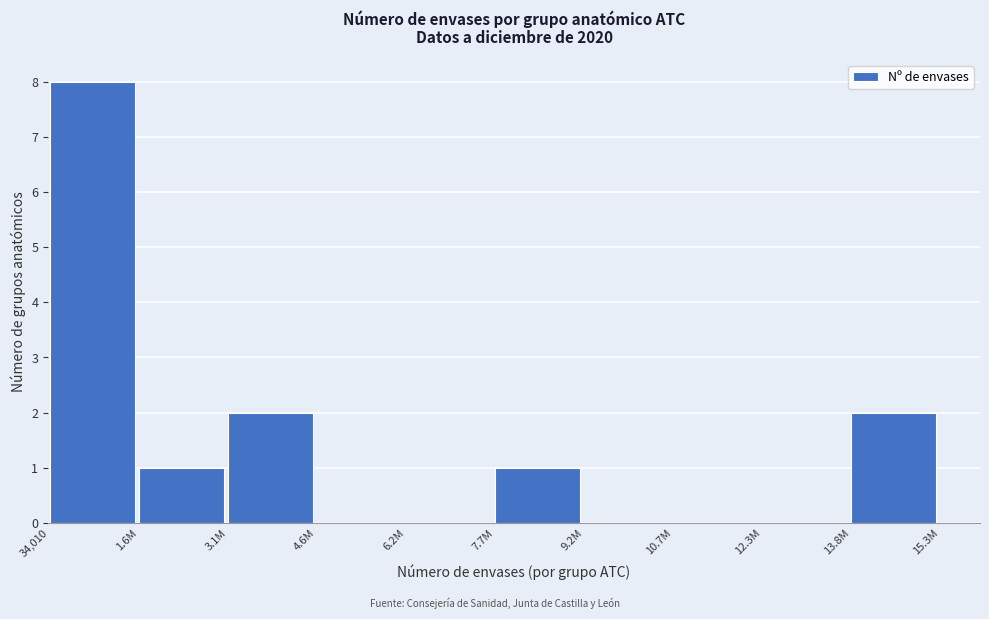

Reading left to right, list all the values displayed in this chart.

34,010=8	1.6M=1	3.1M=2	4.6M=0	6.2M=0	7.7M=1	9.2M=0	10.7M=0	12.3M=0	13.8M=2